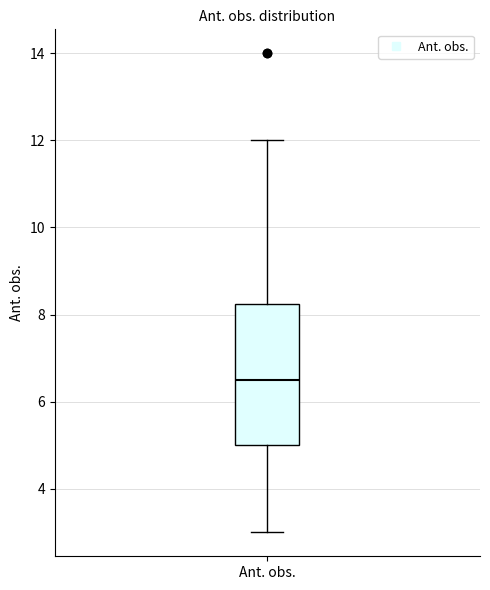

Where does the lower whisker of the box for Ant. obs. end on the y-axis? The values are not printed on the chart, so give them approximately, as read against the axis.

3.0